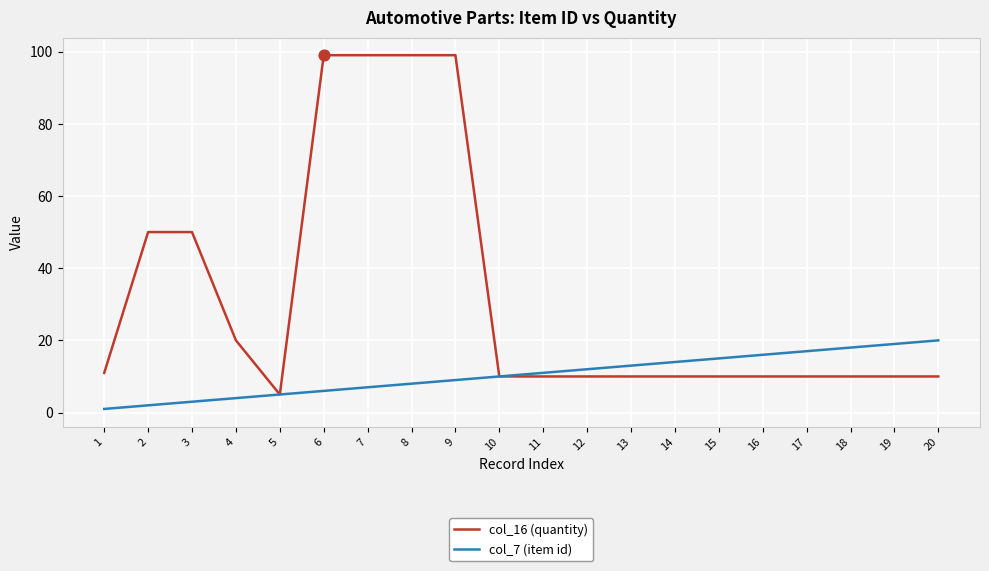

What are all the series names shown in the legend?

col_16 (quantity), col_7 (item id)